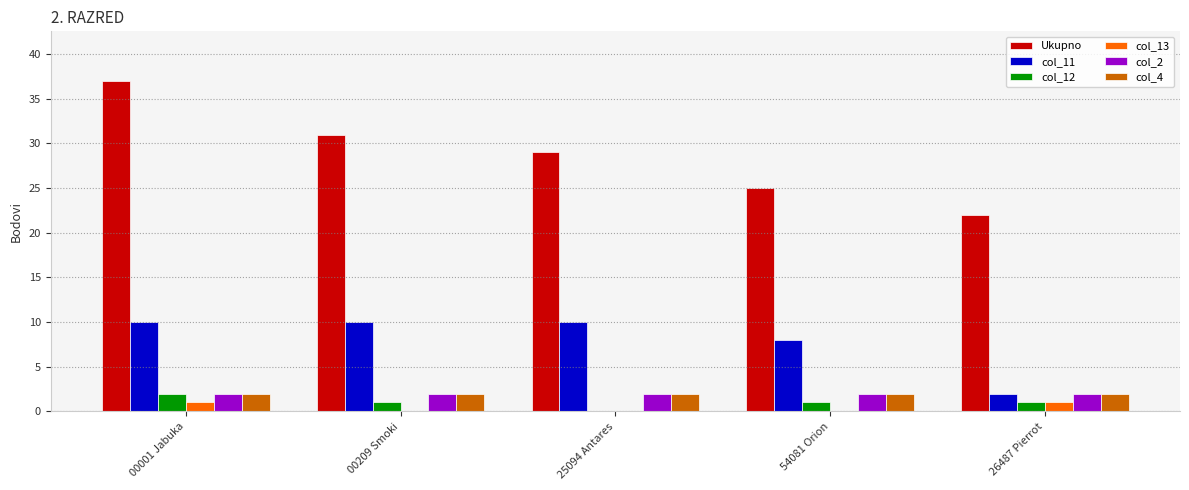

Which label corresponds to the largest value in the chart?

00001 Jabuka